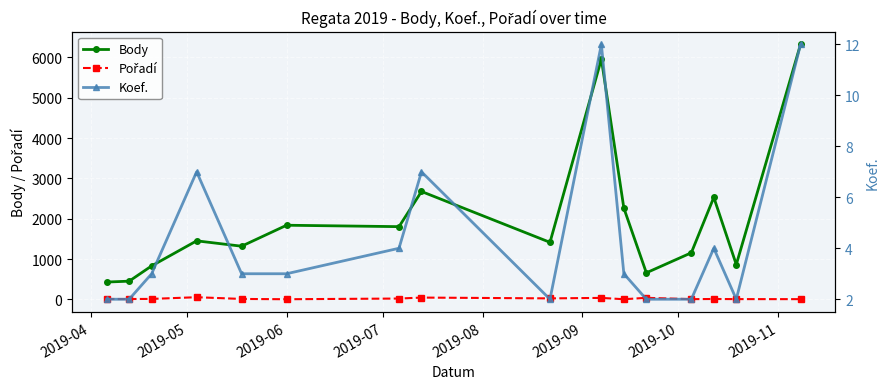

In Koef., how many points are higher than both neighbors (excluding endpoints)?

4